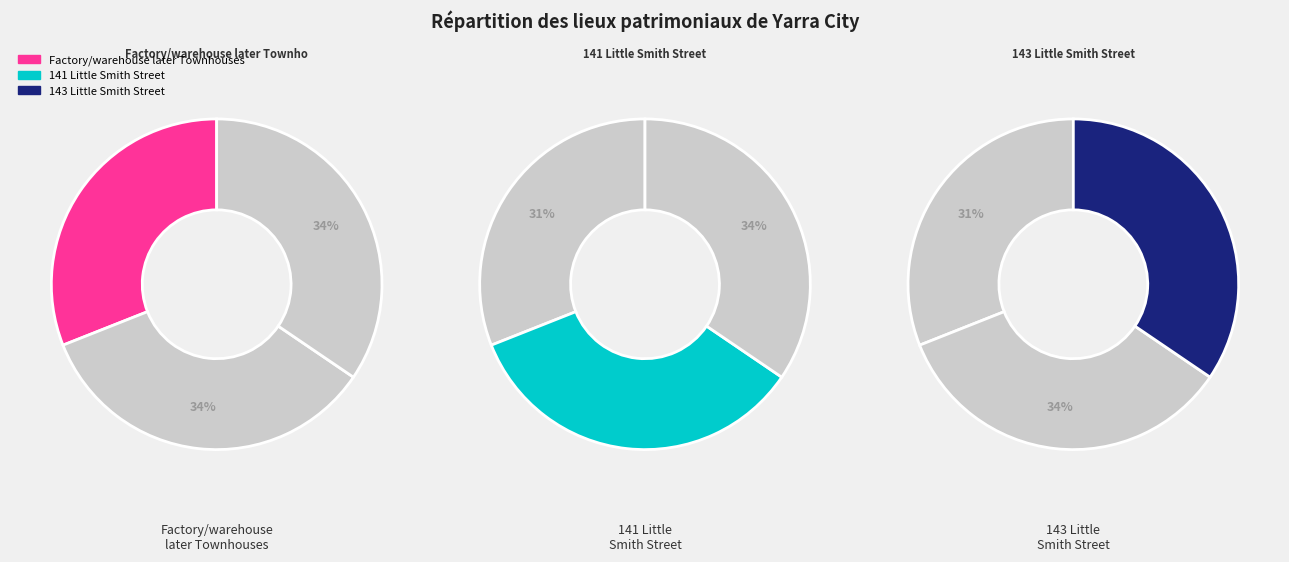

Count the number of slices in the pie.

3